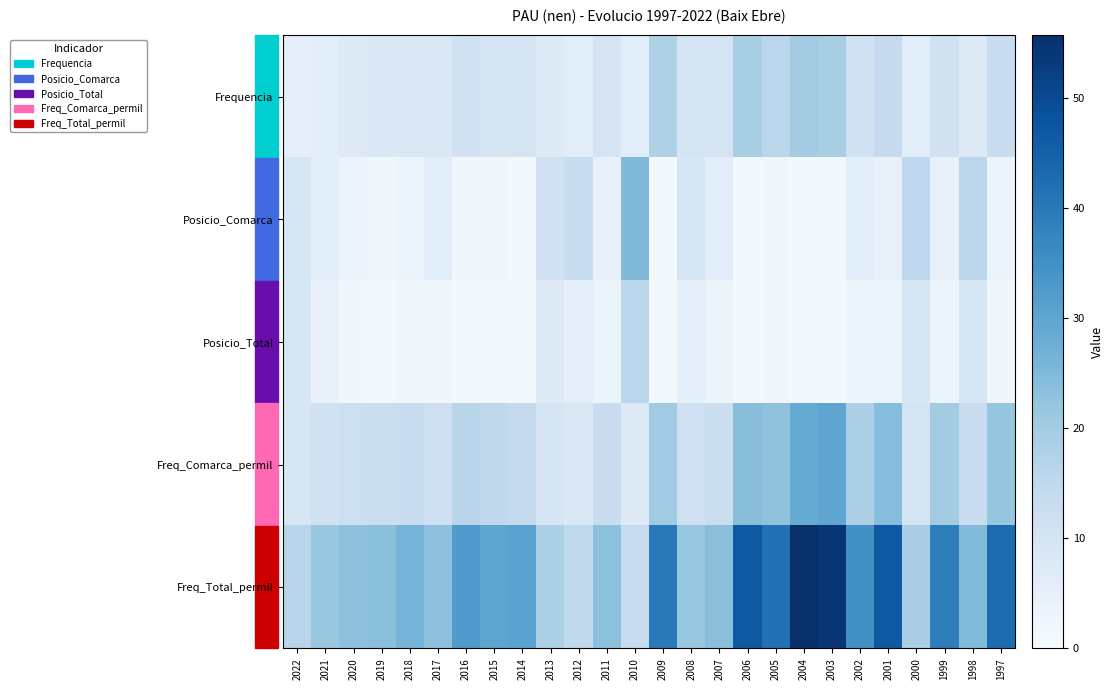

Reading right to left, what are all the values shown in this chart?

Frequencia: 1997=13.0	1998=7.0	1999=11.0	2000=6.0	2001=14.0	2002=11.0	2003=19.0	2004=20.0	2005=16.0	2006=19.0	2007=10.0	2008=10.0	2009=18.0	2010=6.0	2011=10.0	2012=6.0	2013=7.0	2014=10.0	2015=10.0	2016=11.0	2017=8.0	2018=8.0	2019=8.0	2020=7.0	2021=6.0	2022=5.0
Posicio_Comarca: 1997=3.0	1998=16.0	1999=4.0	2000=15.0	2001=4.0	2002=6.0	2003=1.0	2004=1.0	2005=2.0	2006=1.0	2007=6.0	2008=9.0	2009=1.0	2010=25.0	2011=4.0	2012=13.0	2013=11.0	2014=1.0	2015=2.0	2016=2.0	2017=6.0	2018=3.0	2019=2.0	2020=3.0	2021=6.0	2022=9.0
Posicio_Total: 1997=2.0	1998=9.0	1999=3.0	2000=9.0	2001=3.0	2002=3.0	2003=1.0	2004=1.0	2005=2.0	2006=1.0	2007=3.0	2008=5.0	2009=1.0	2010=16.0	2011=3.0	2012=5.0	2013=7.0	2014=1.0	2015=1.0	2016=1.0	2017=2.0	2018=2.0	2019=1.0	2020=2.0	2021=4.0	2022=9.0
Freq_Comarca_permil: 1997=21.9	1998=12.7	1999=19.9	2000=9.9	2001=24.0	2002=18.1	2003=29.8	2004=28.7	2005=22.7	2006=23.9	2007=12.5	2008=11.5	2009=20.3	2010=7.0	2011=12.6	2012=8.2	2013=9.5	2014=14.1	2015=15.1	2016=16.2	2017=11.9	2018=12.9	2019=12.2	2020=12.0	2021=10.9	2022=8.7
Freq_Total_permil: 1997=42.8	1998=24.6	1999=38.9	2000=18.8	2001=47.0	2002=35.0	2003=54.3	2004=55.7	2005=41.8	2006=46.9	2007=23.6	2008=21.5	2009=40.0	2010=13.1	2011=23.3	2012=14.8	2013=18.1	2014=30.8	2015=30.2	2016=32.4	2017=23.2	2018=26.5	2019=23.5	2020=23.2	2021=21.4	2022=16.2